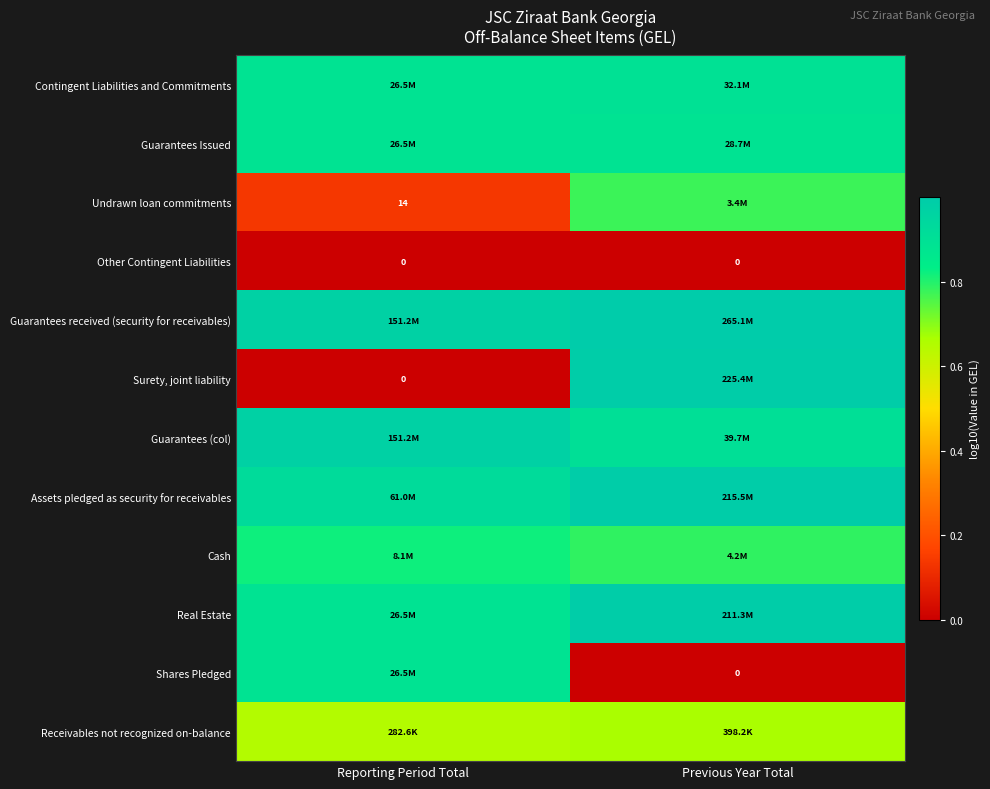

Which series has the largest total across all categories?

Guarantees received (security for receivables)